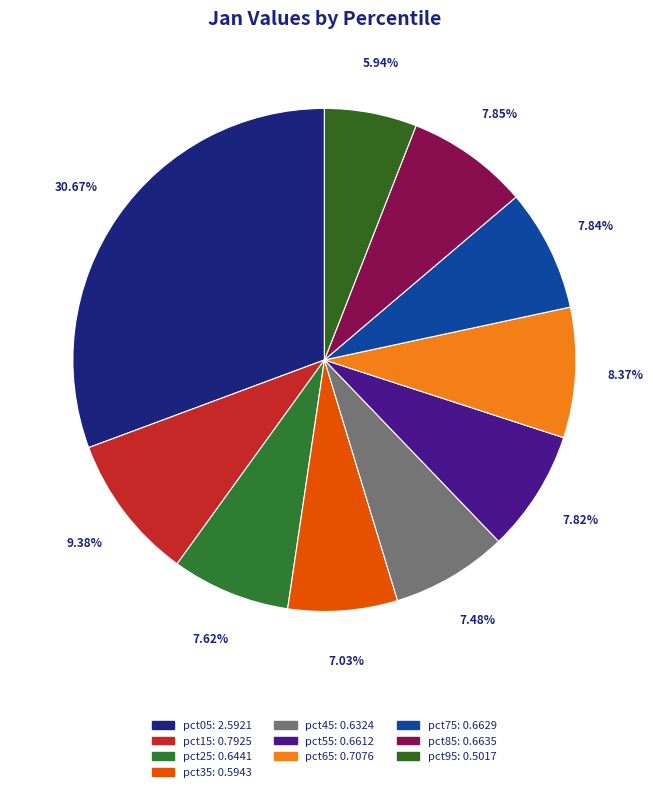

Which slice is the smallest?

pct95